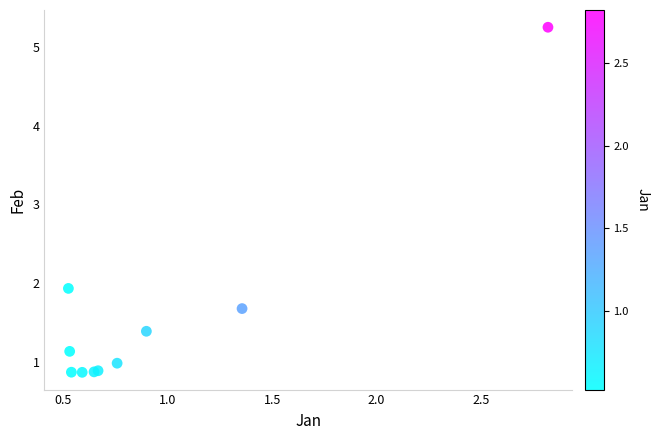

What Y value in the scatter plot is closest to 3?

1.9